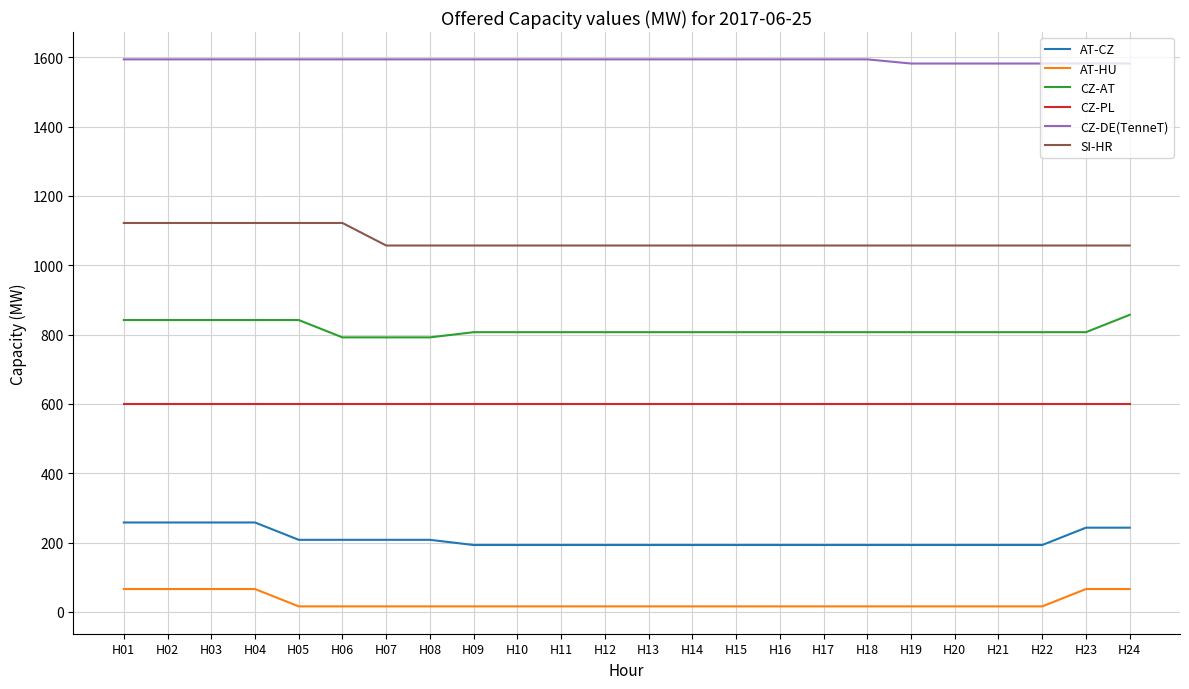

At H09, list the series in order from largest to smallest.

CZ-DE(TenneT), SI-HR, CZ-AT, CZ-PL, AT-CZ, AT-HU